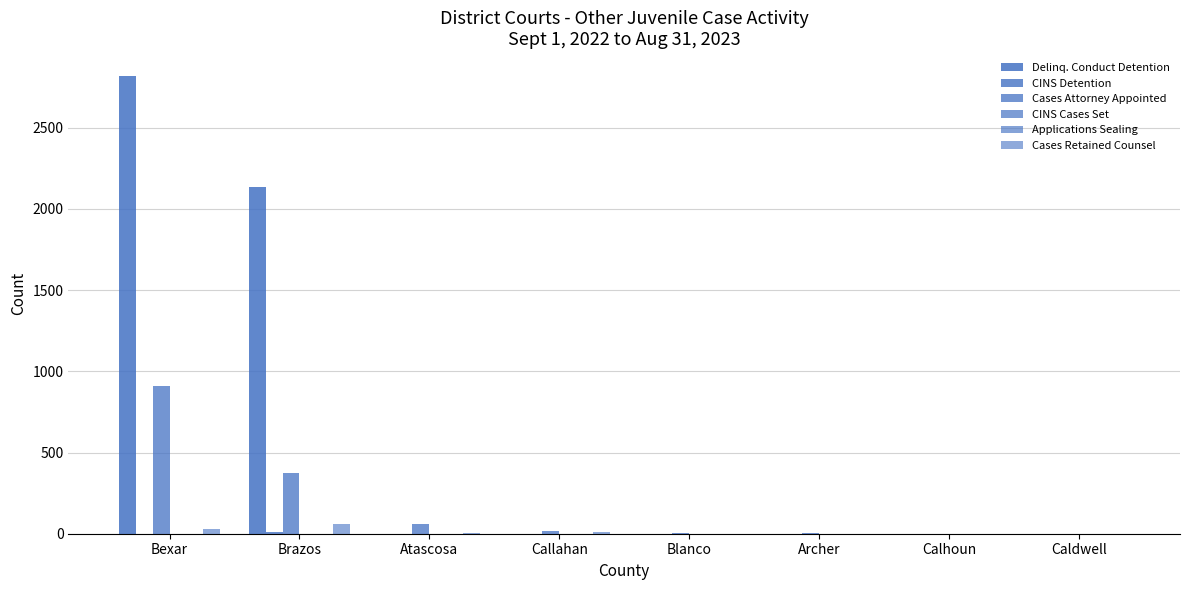

Does the chart contain stacked bars?

No